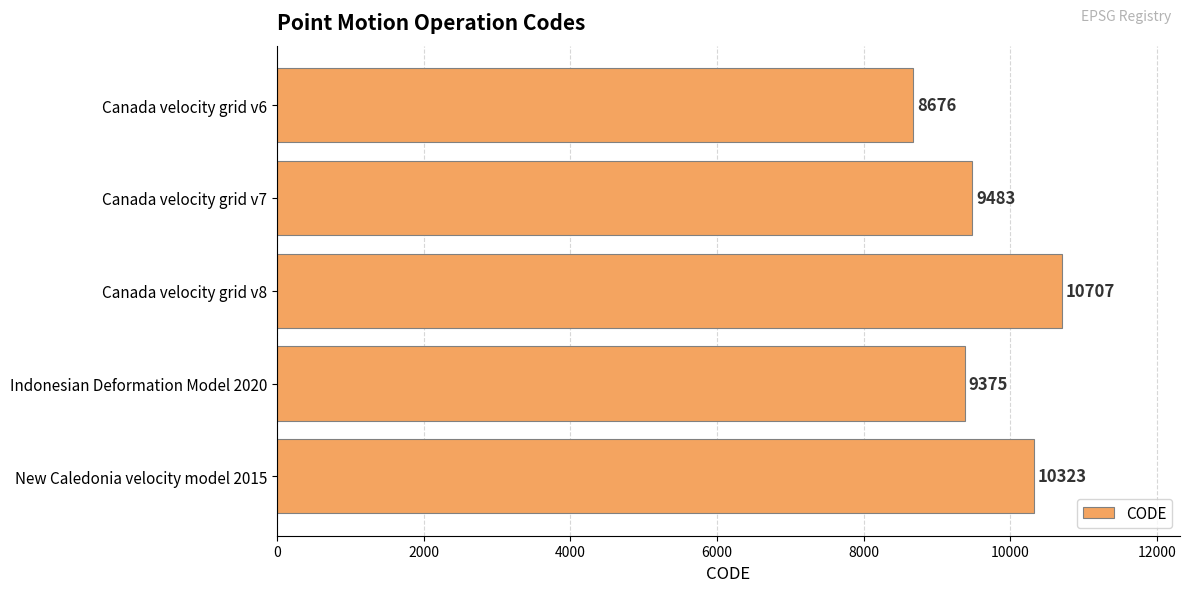

List the labels in order of value, largest first.

Canada velocity grid v8, New Caledonia velocity model 2015, Canada velocity grid v7, Indonesian Deformation Model 2020, Canada velocity grid v6